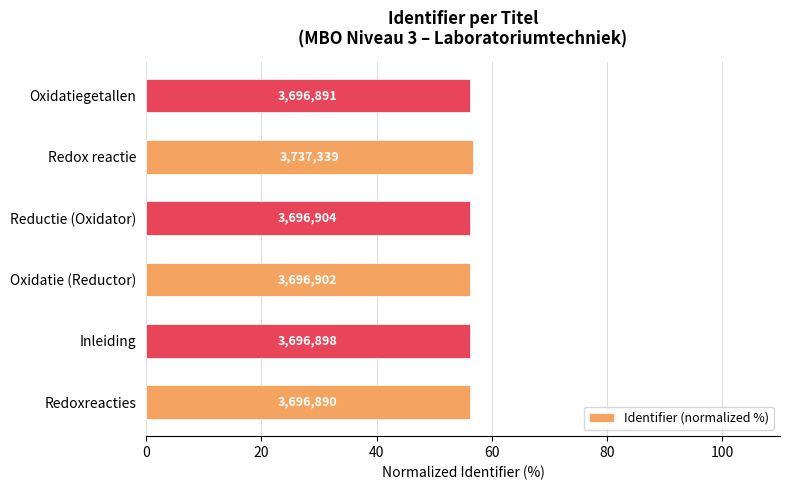

How many bars are there in total?

6